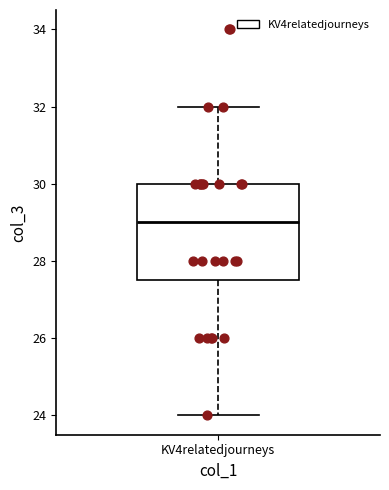

Where does the lower whisker of the box for KV4relatedjourneys end on the y-axis? The values are not printed on the chart, so give them approximately, as read against the axis.

24.0